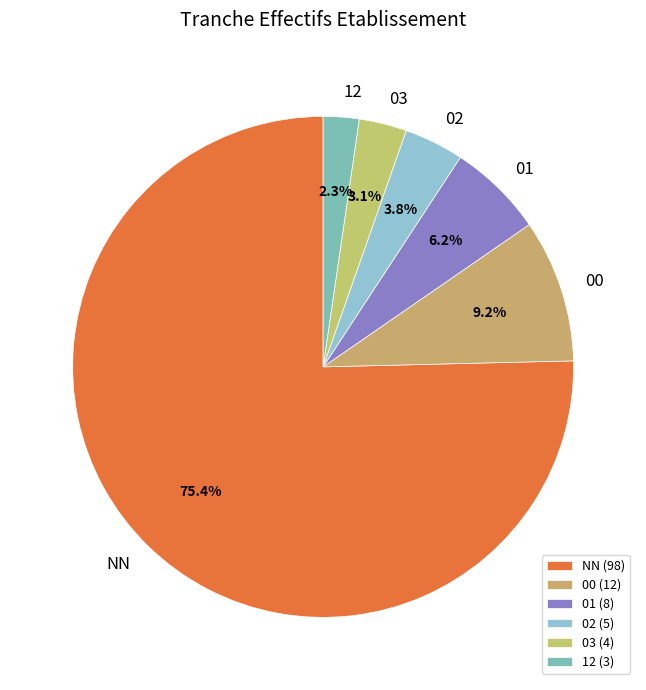

What is the ratio of the value at 01 to the value at 00?

0.7